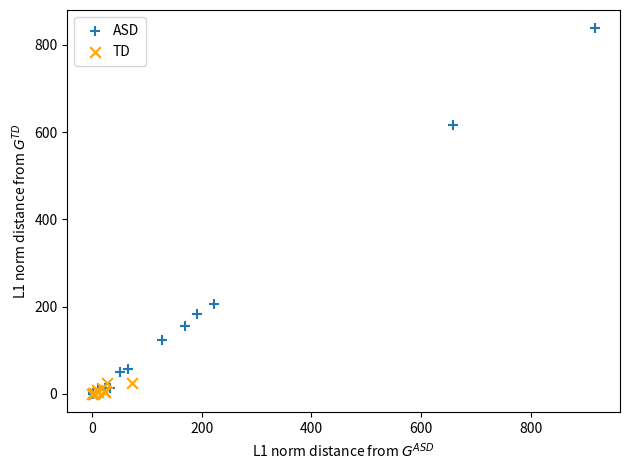

What are all the series names shown in the legend?

ASD, TD